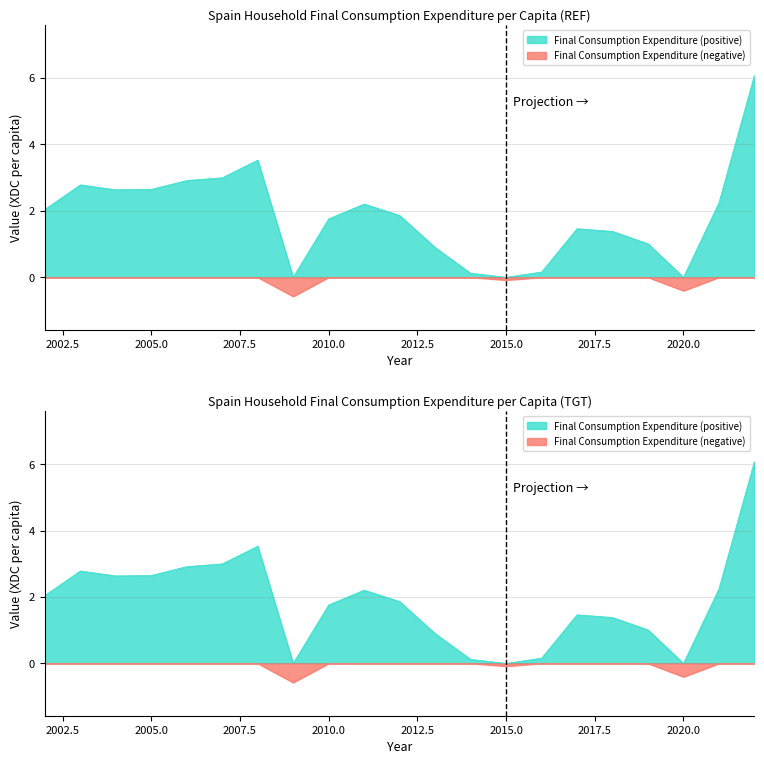

What is the difference between the maximum and minimum values?

6.1